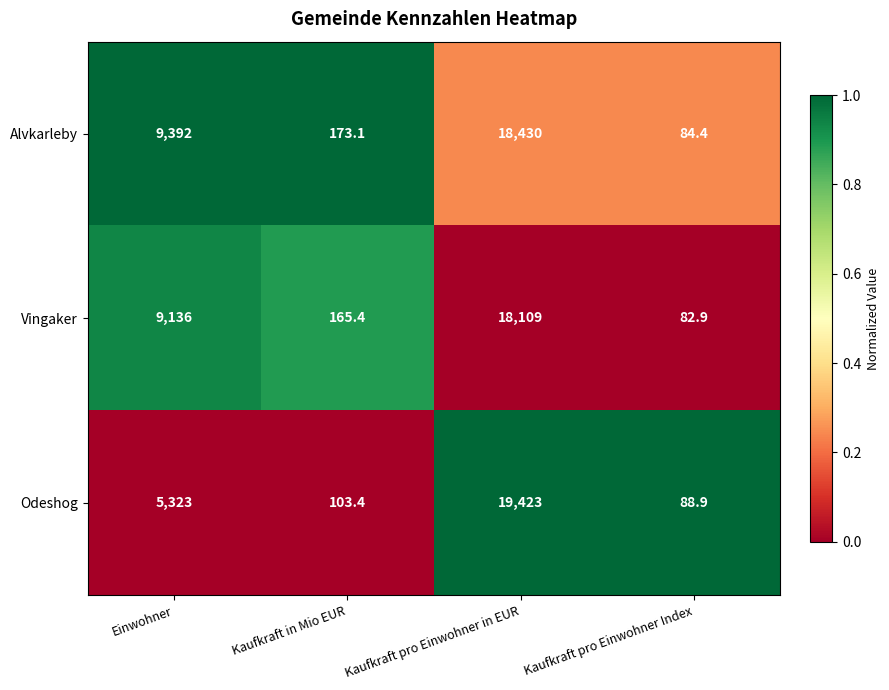

Is it true that Vingaker equals 165.4 at Kaufkraft in Mio EUR?

True